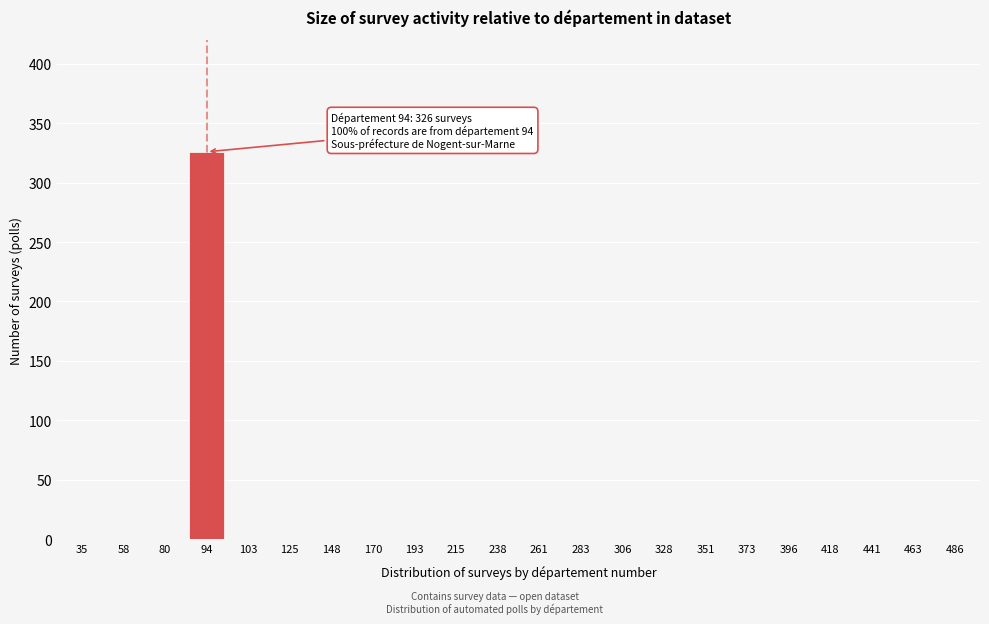

Reading left to right, extract all data points from this chart.

35=0	58=0	80=0	94=326	103=0	125=0	148=0	170=0	193=0	215=0	238=0	261=0	283=0	306=0	328=0	351=0	373=0	396=0	418=0	441=0	463=0	486=0